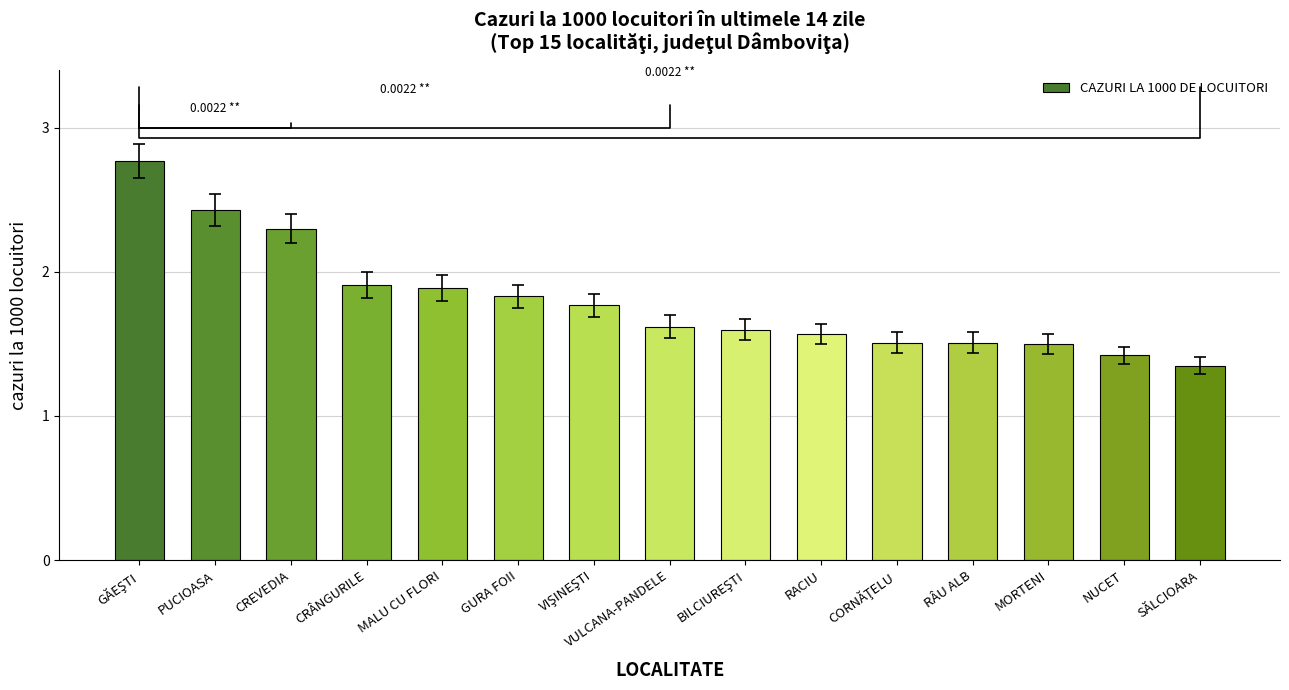

What is the sum of all values?

27.0